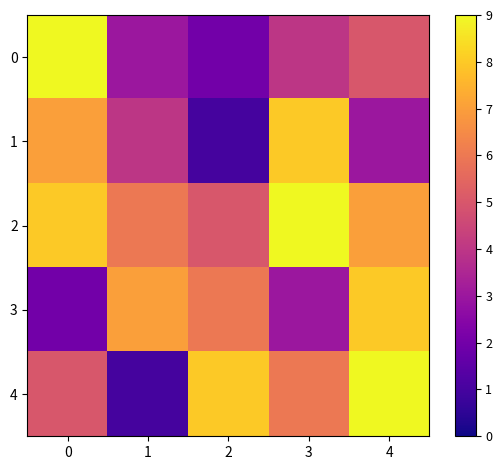

Reading left to right, list all the values displayed in this chart.

0: 0=9	1=3	2=2	3=4	4=5
1: 0=7	1=4	2=1	3=8	4=3
2: 0=8	1=6	2=5	3=9	4=7
3: 0=2	1=7	2=6	3=3	4=8
4: 0=5	1=1	2=8	3=6	4=9